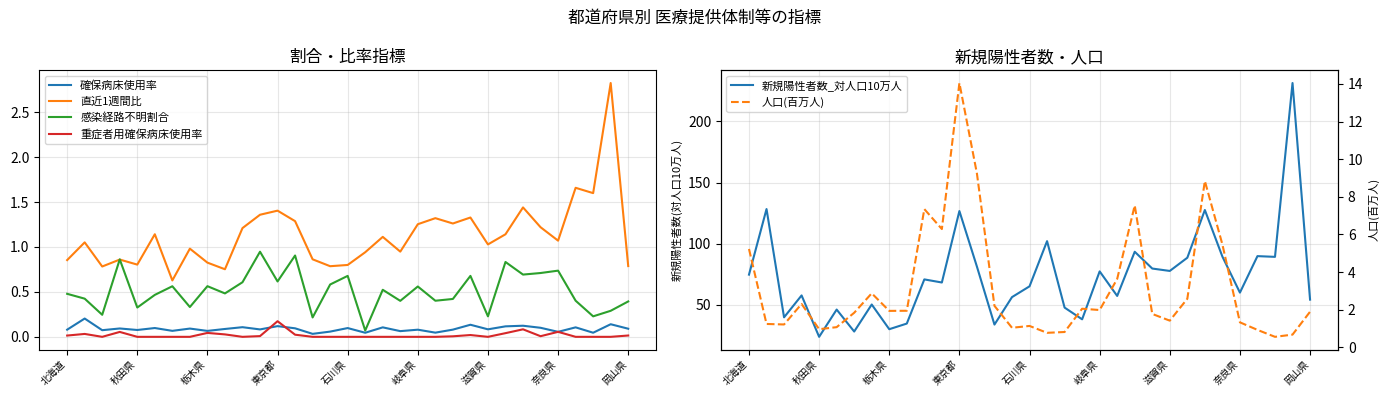

In 感染経路不明割合, how many points are lower than both neighbors (excluding endpoints)?

12